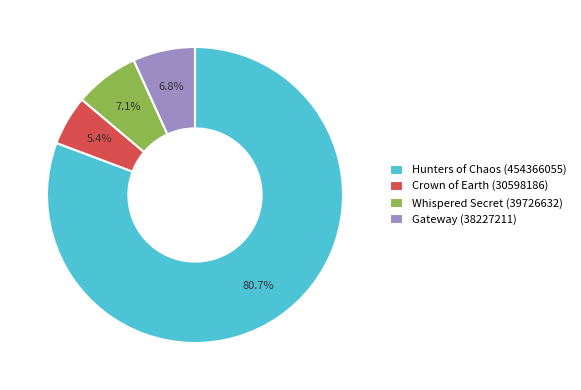

What percentage is the Gateway (38227211) slice, to the nearest percent?

7%